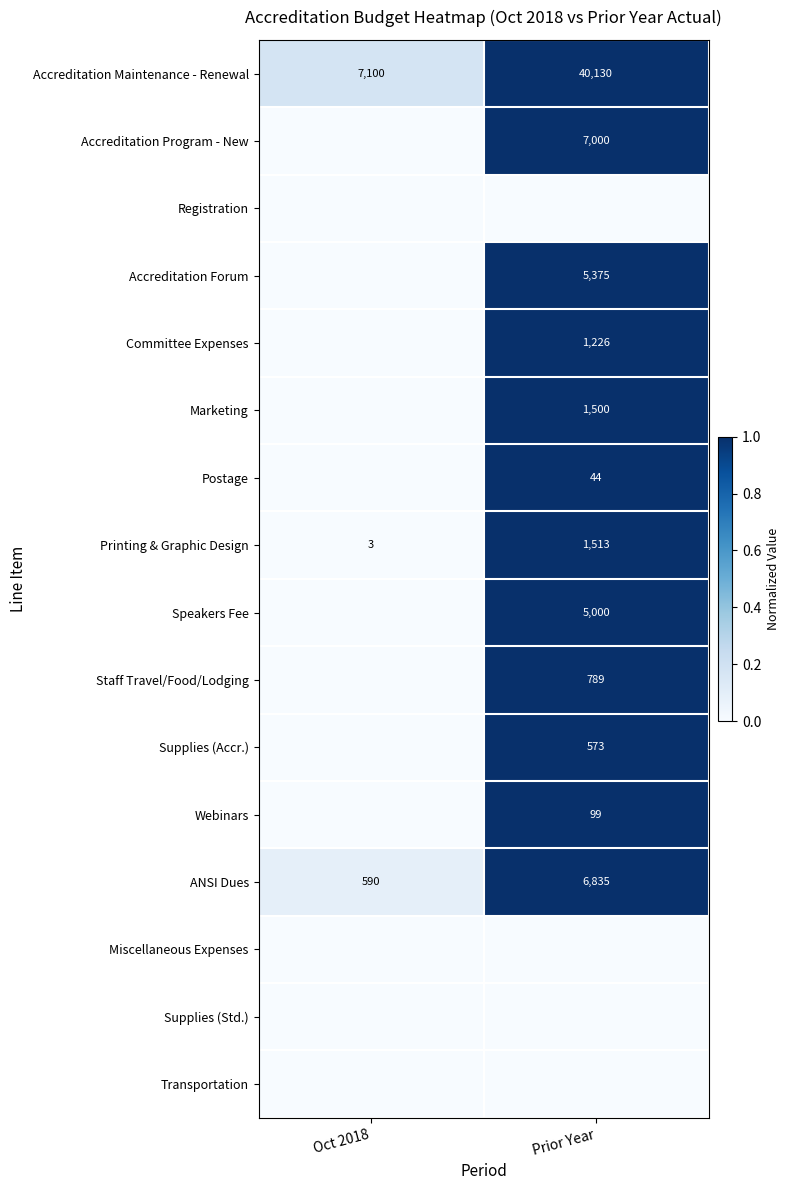

True or false: Printing & Graphic Design has a value of 2293 at Prior Year.

False